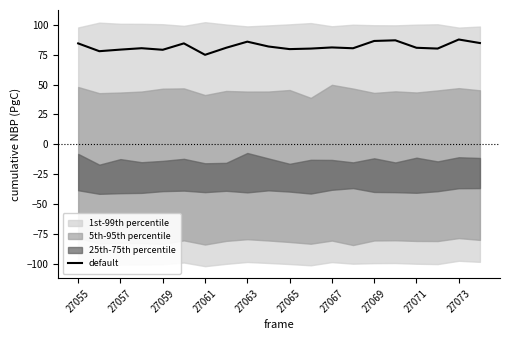

True or false: there are more than 2 points higher than both neighbors.

True